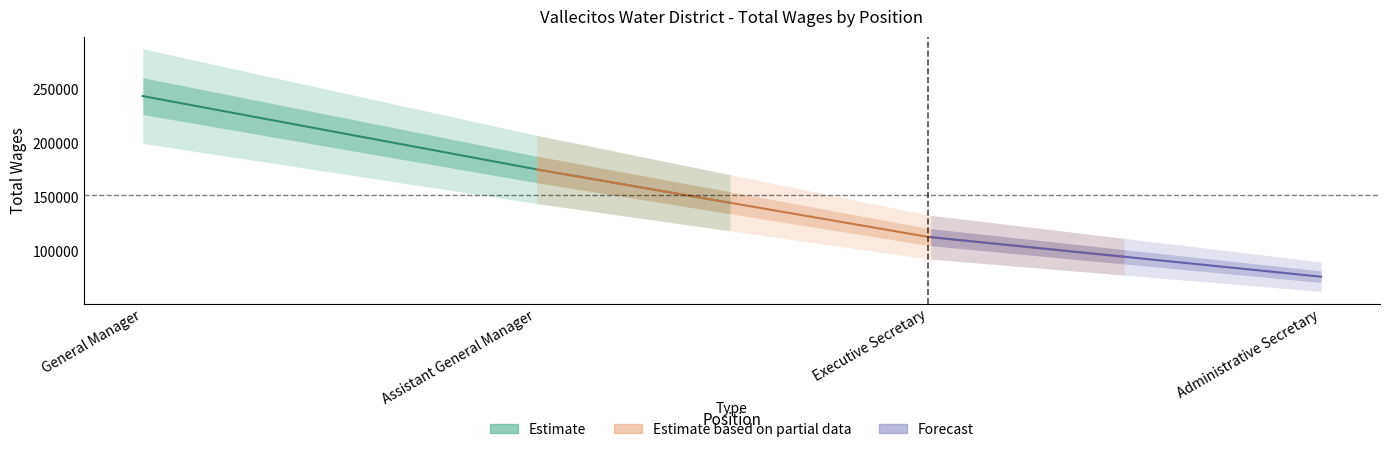

True or false: there are more than 0 points higher than both neighbors.

False